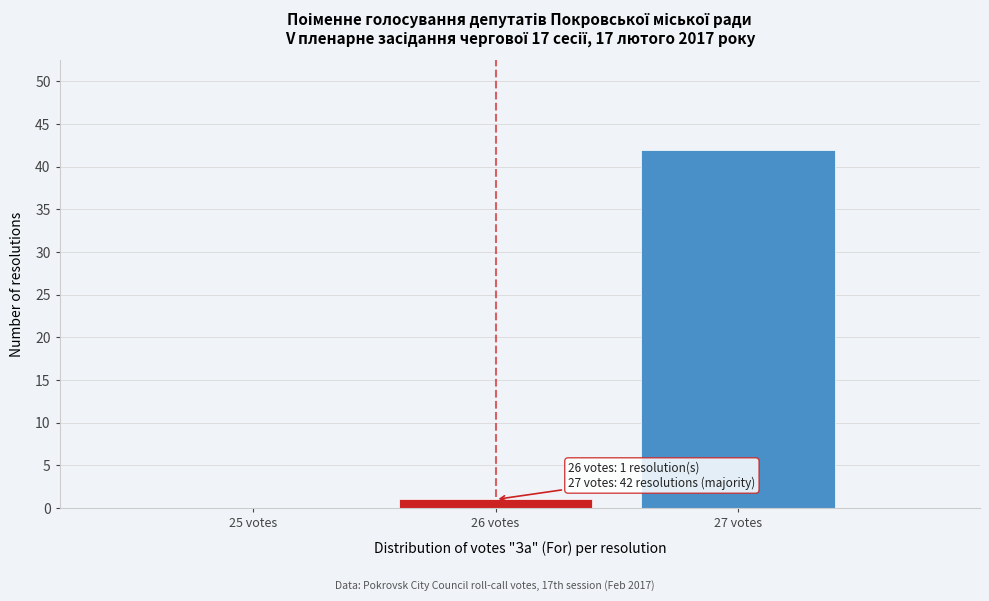

Which range on the x-axis has the tallest bar?

26.5 to 27.5